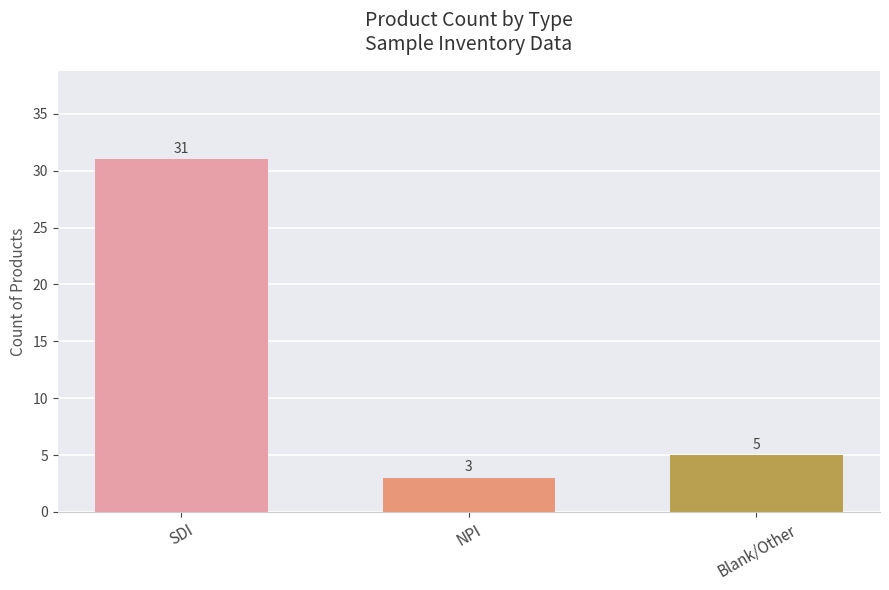

True or false: the data shows 45 at SDI.

False